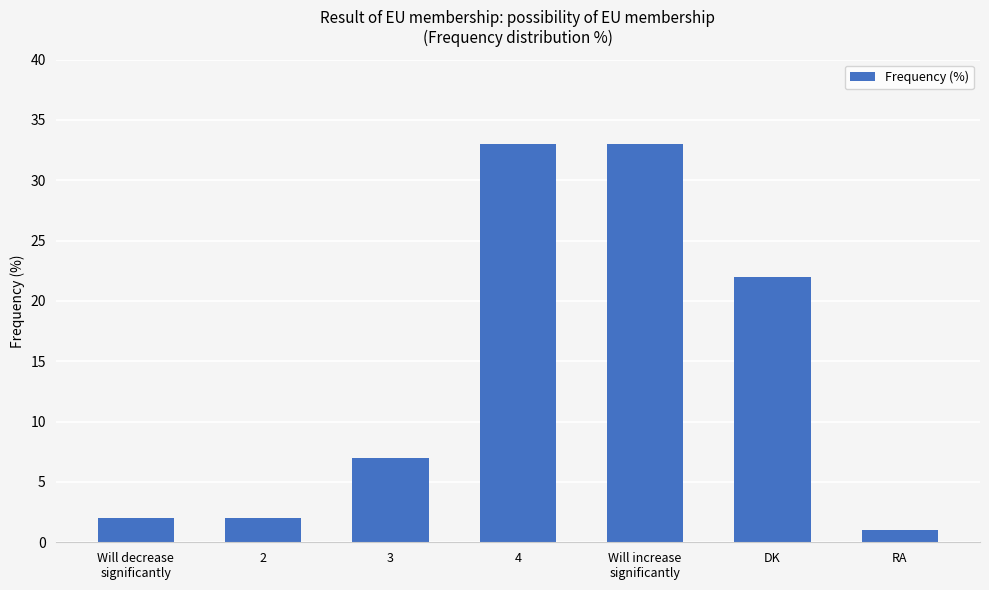

What is the minimum value shown in the chart?

1